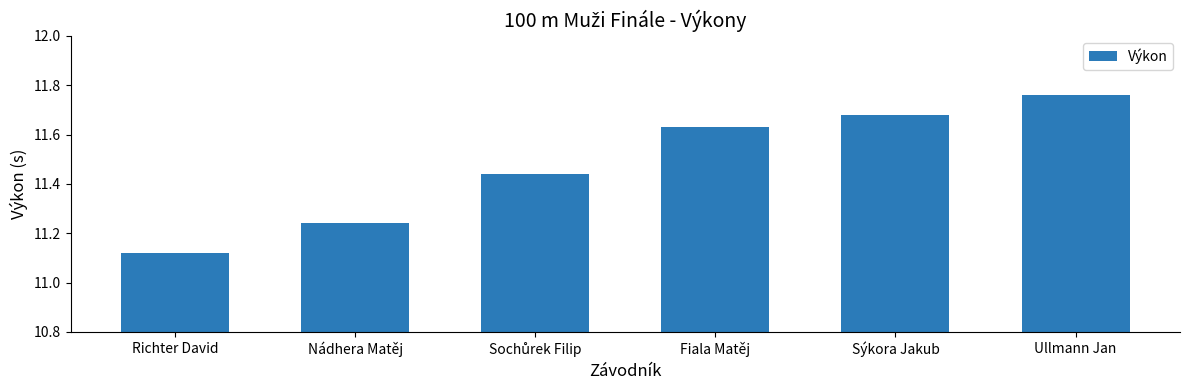

What position from the left is Richter David?

1